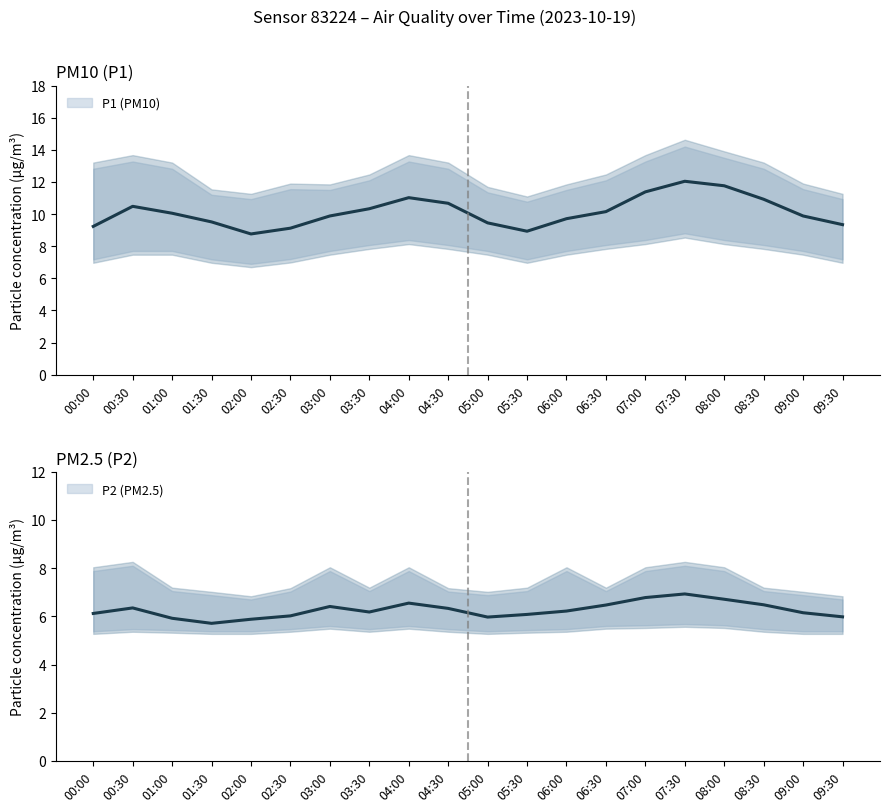

True or false: P2 and P1 intersect in this chart.

False